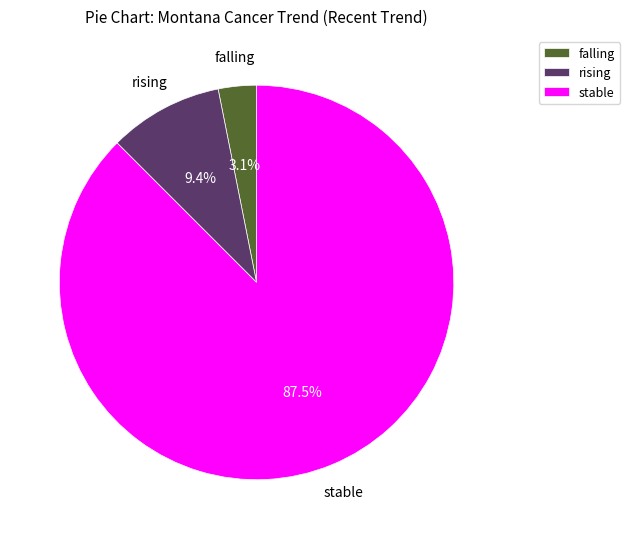

Rank the categories by value from lowest to highest.

falling, rising, stable